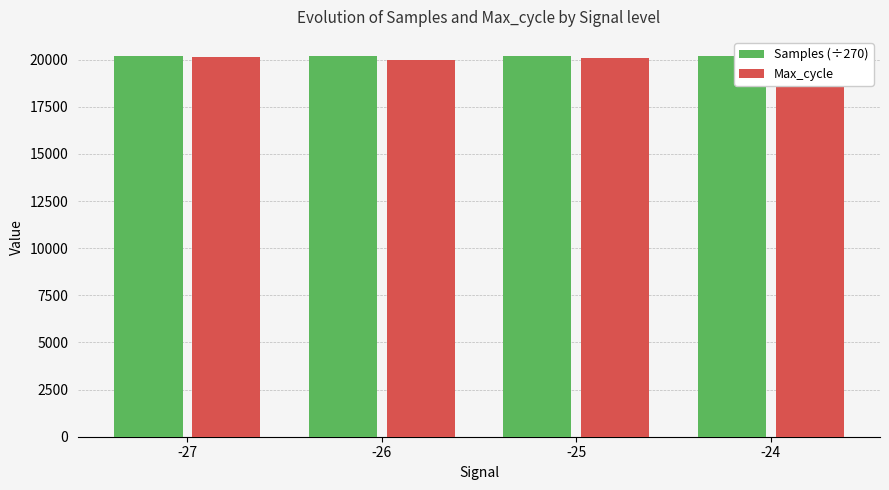

What is the total value across all series at -24?

40143.7